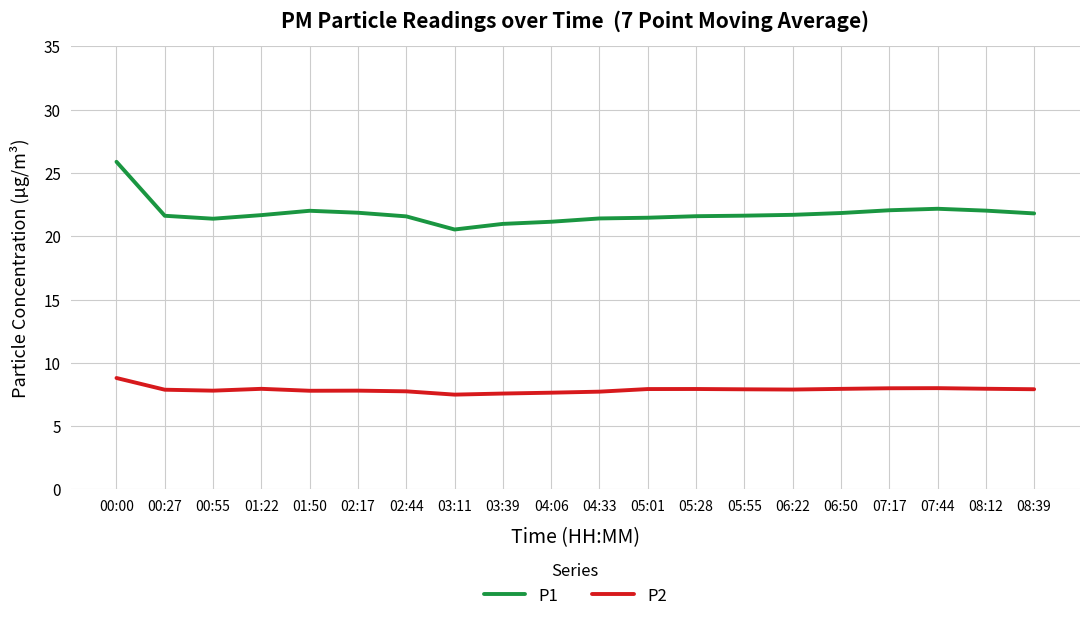

At which category is the sum across all series the highest?

00:00